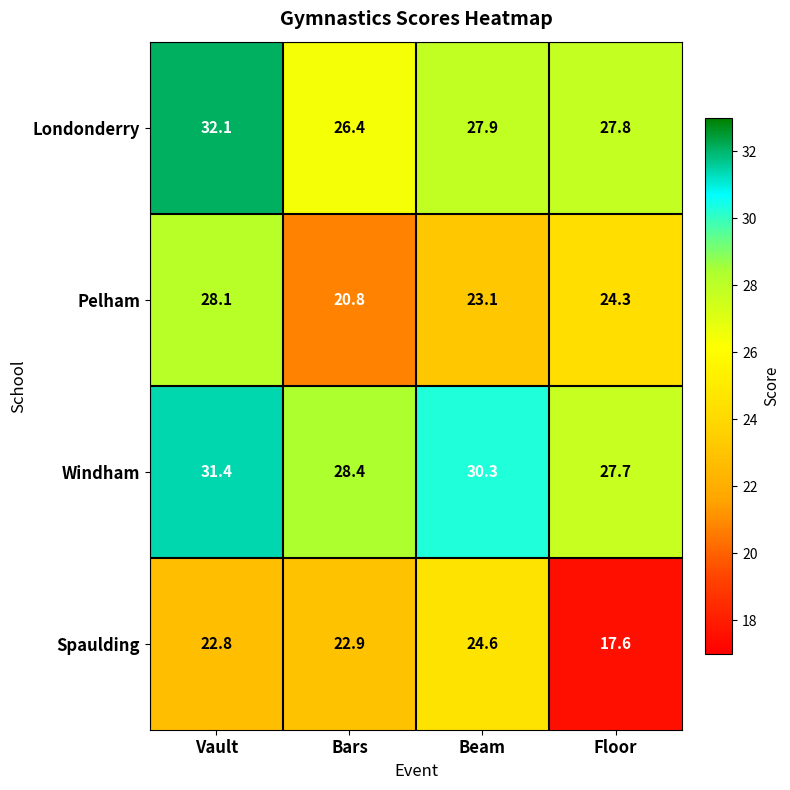

What is the difference between the Windham values at Beam and Bars?

1.9